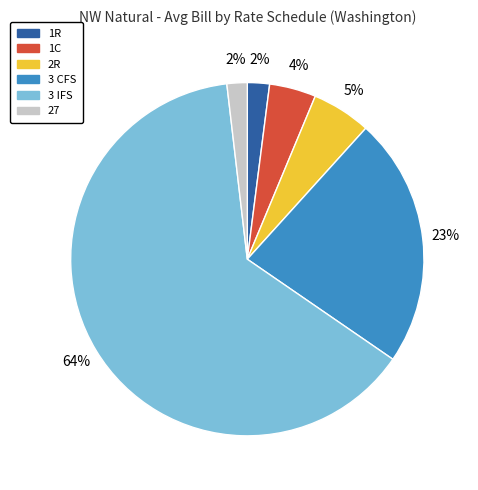

Does 3 CFS account for over 50% of the chart?

No